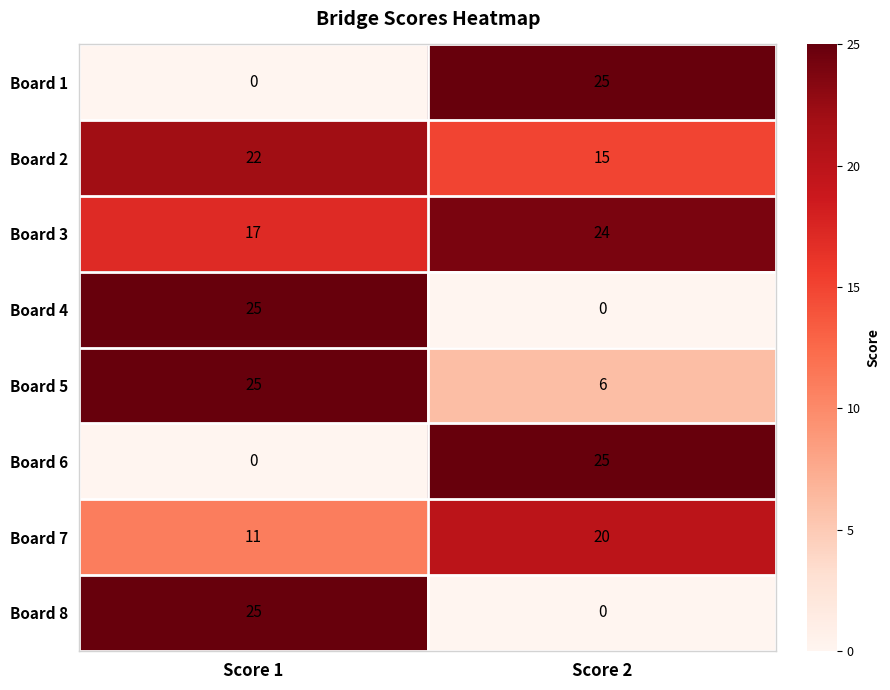

What is the difference between the highest and lowest values at Score 2?

25